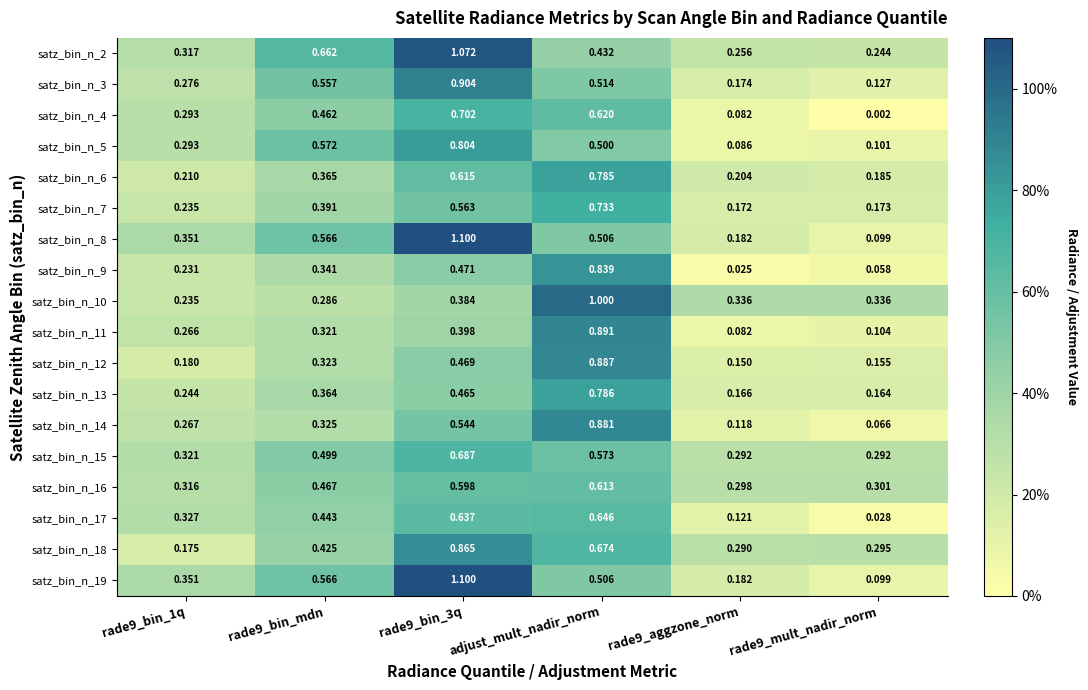

Is the value of satz_bin_n_10 at adjust_mult_nadir_norm greater than the value of satz_bin_n_16 at rade9_mult_nadir_norm?

Yes